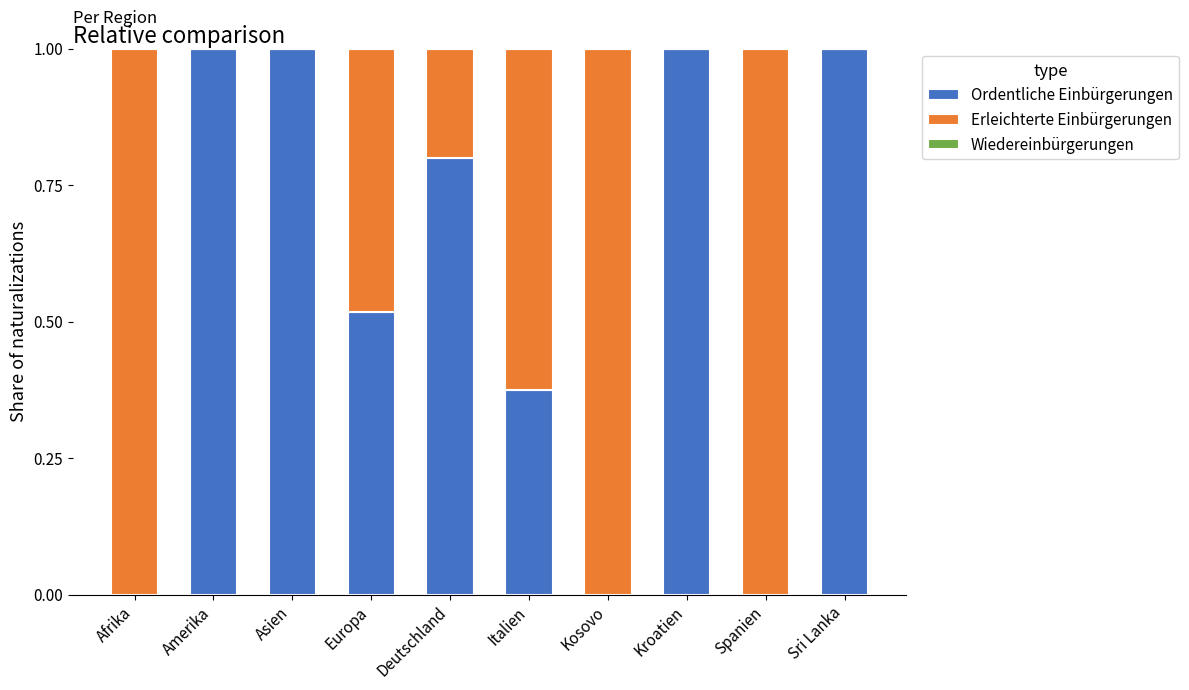

What is the total value across all series at Afrika?

1.0